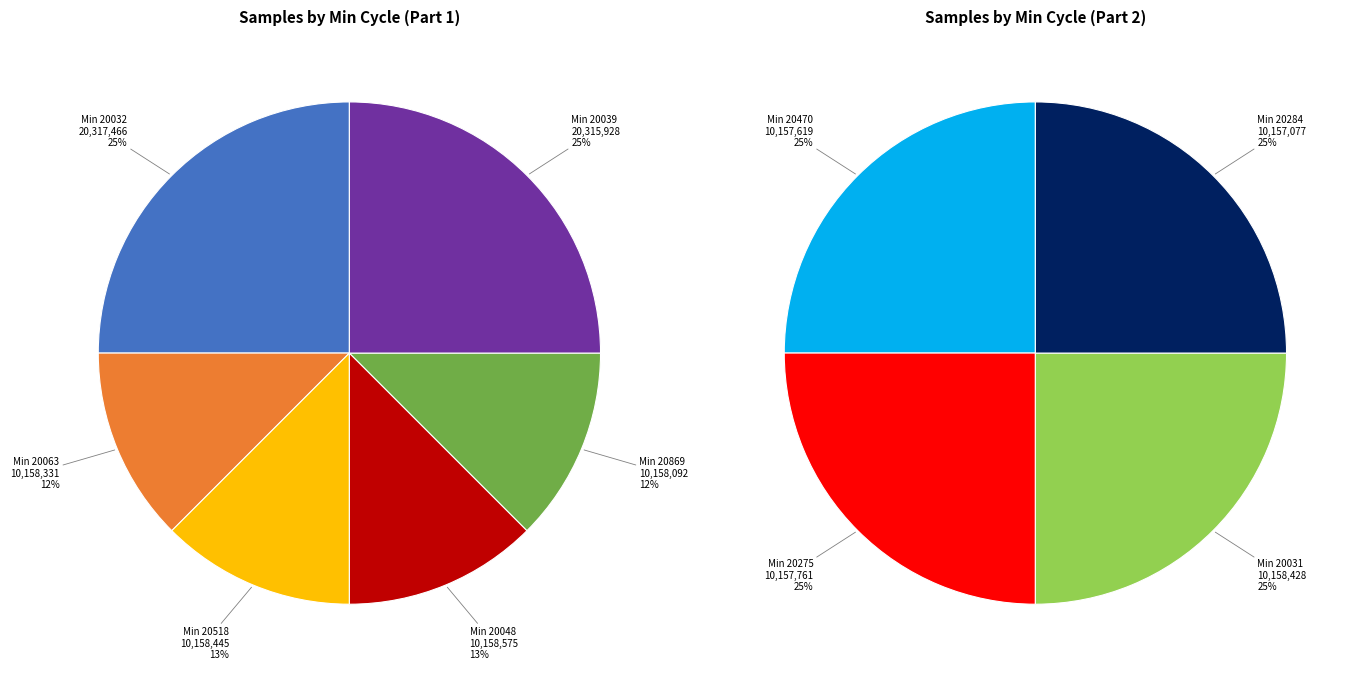

Is it true that 20063 is 20% of the pie?

False